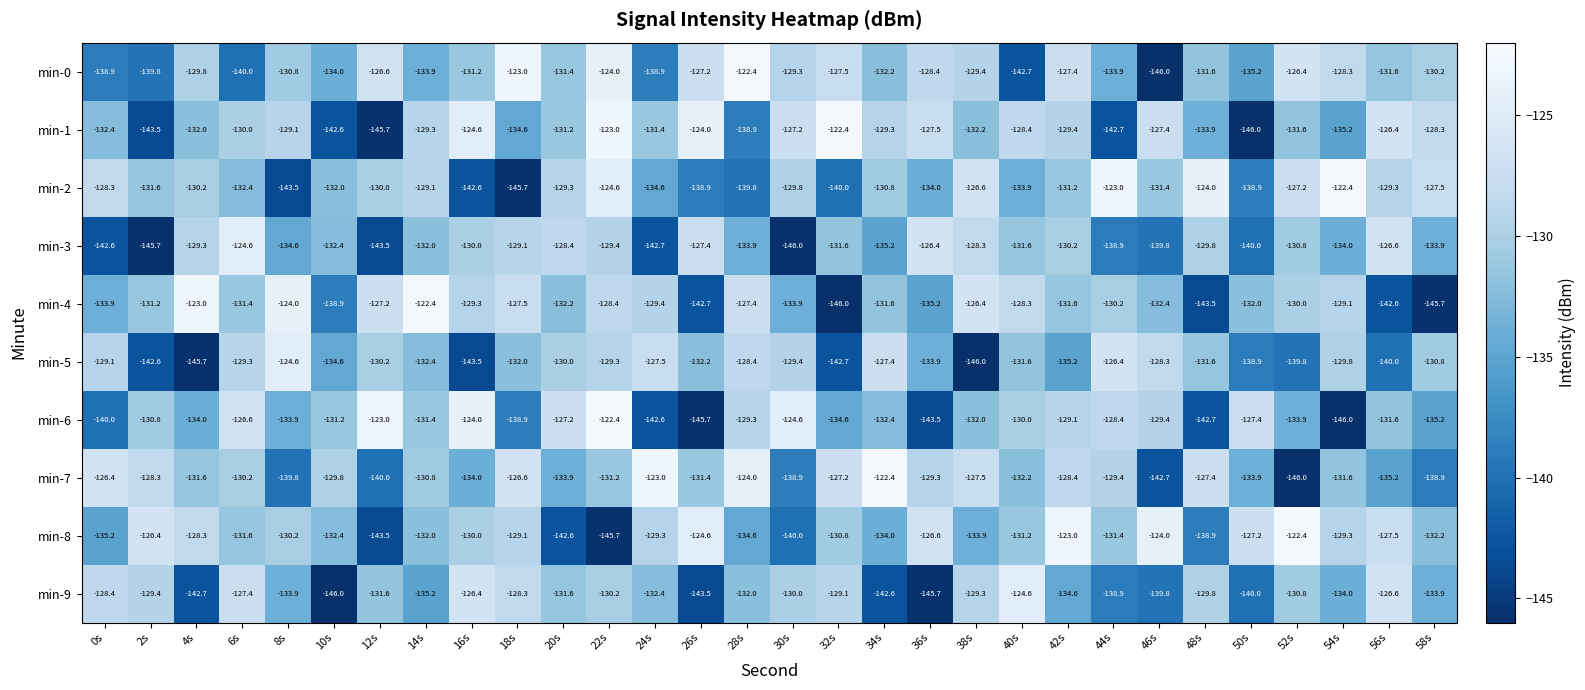

At which label does min-1 first exceed -130?

8s